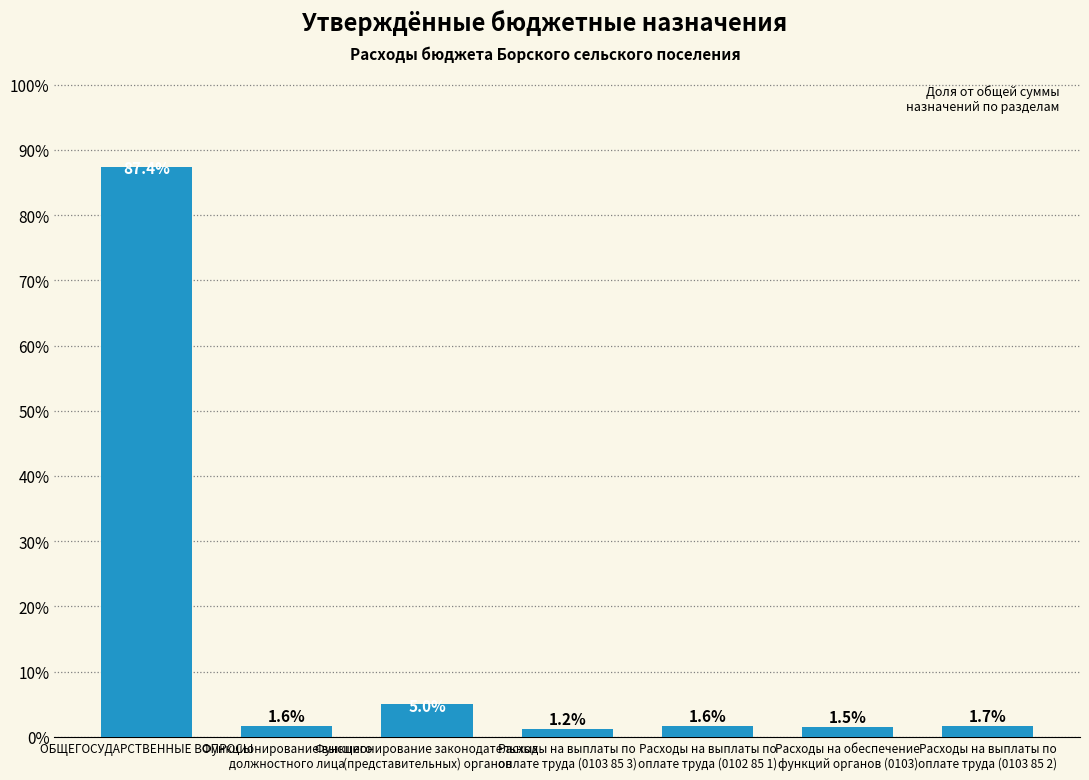

What is the minimum value shown in the chart?

1.2